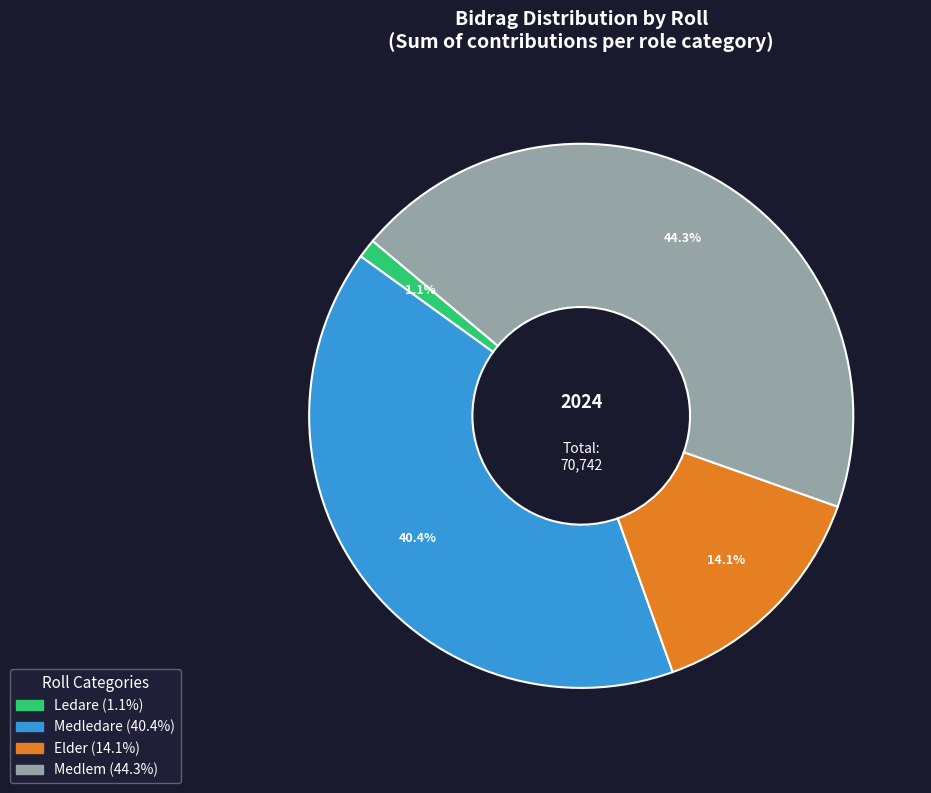

Is it true that Medlem is 23% of the pie?

False